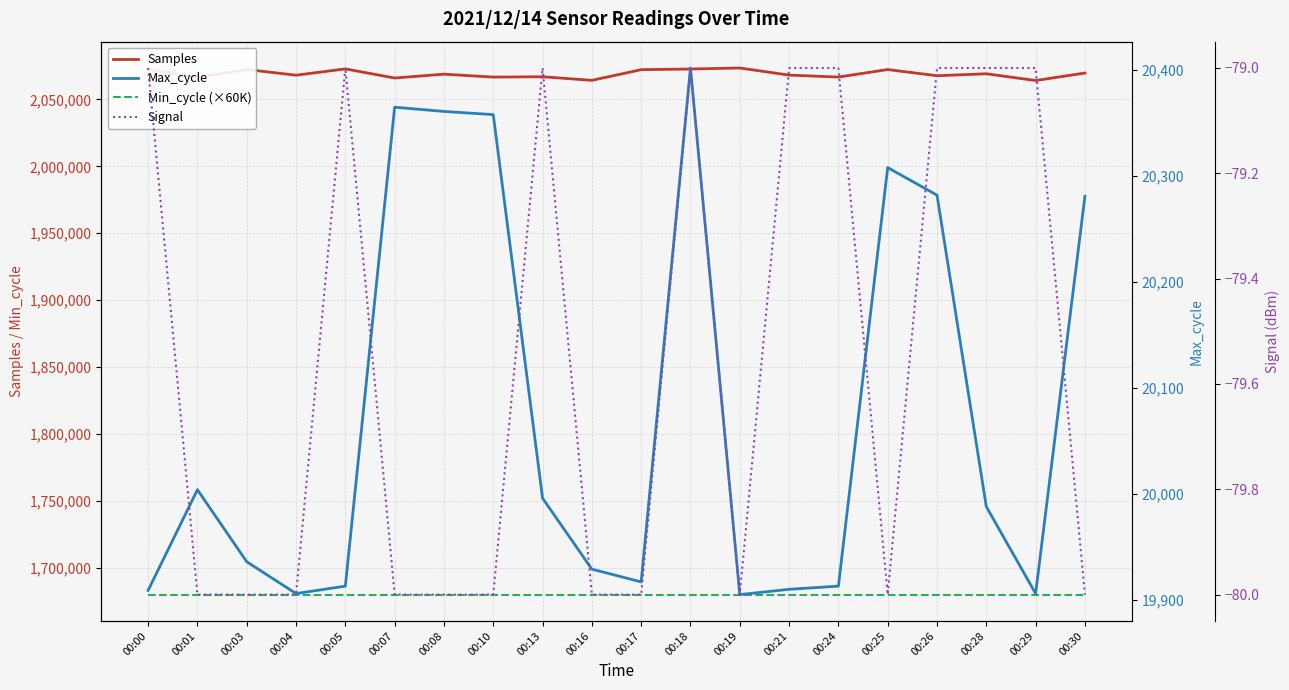

The value of Samples at 00:26 is 2067731. True or false?

True